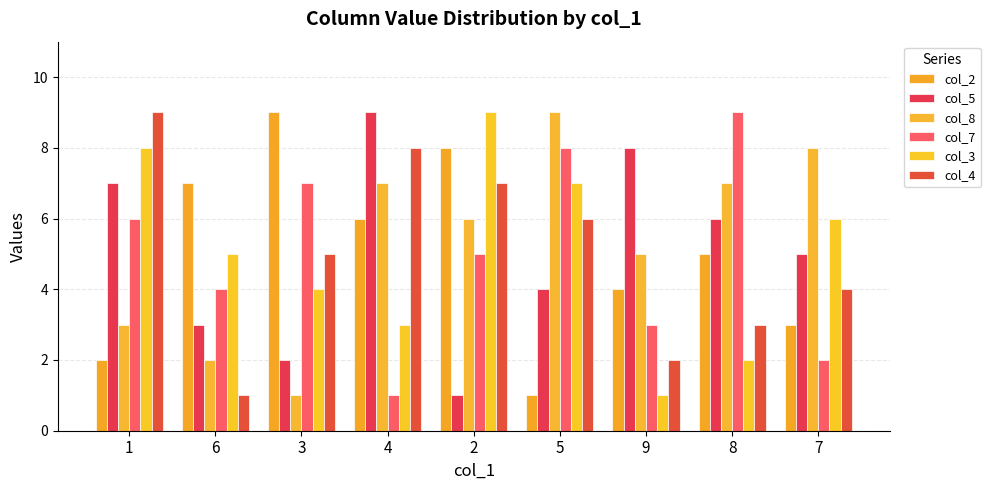

At 9, list the series in order from largest to smallest.

col_5, col_8, col_2, col_7, col_4, col_3